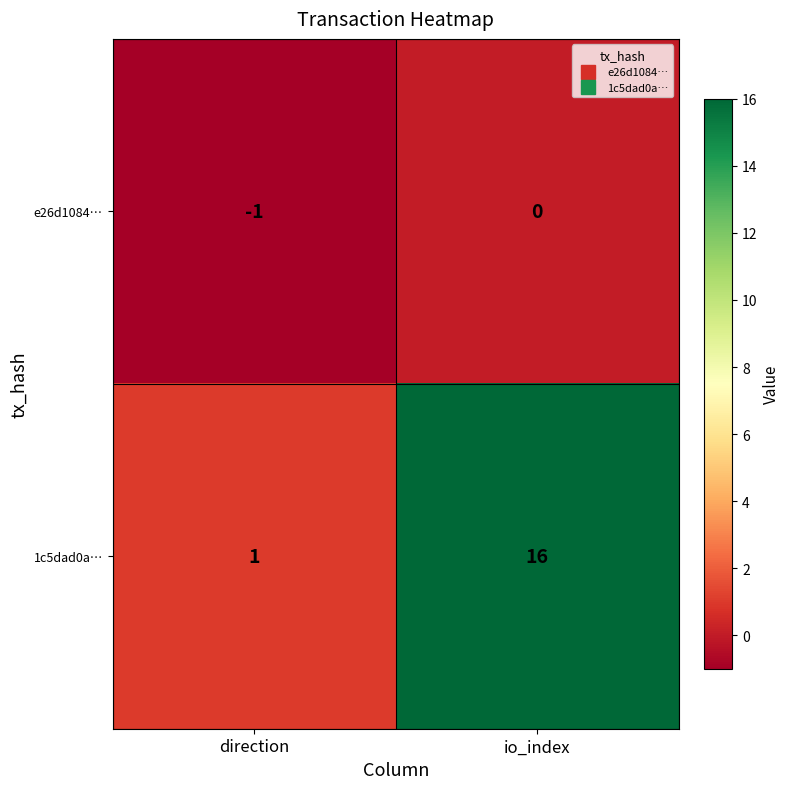

True or false: 1c5dad0a… has a value of 5 at io_index.

False